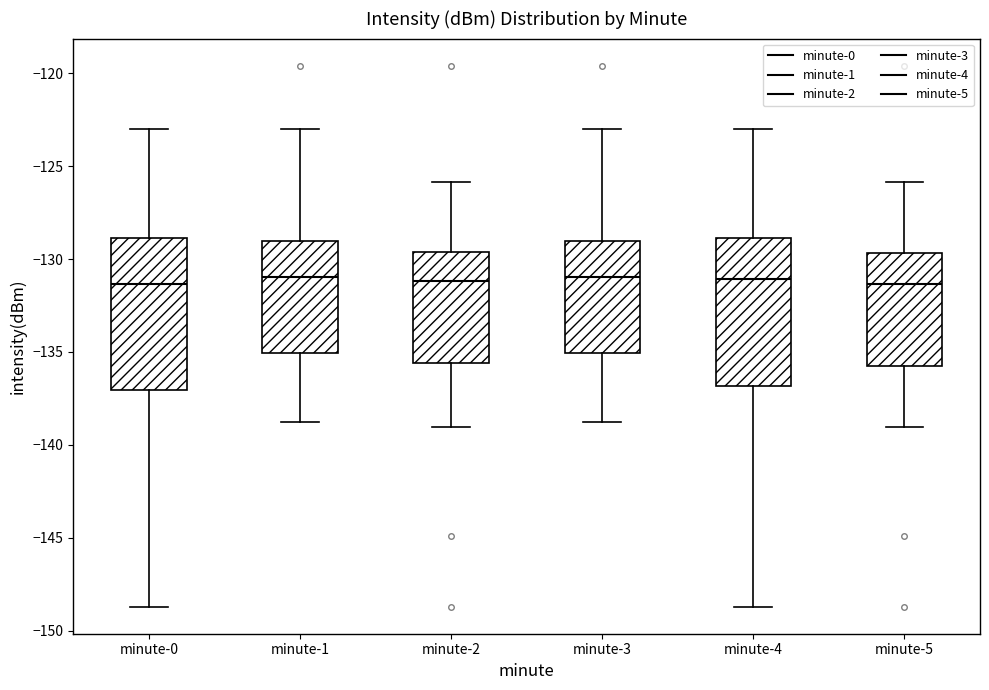

Reading left to right, read every box against the y-axis: the position of its median line, the range the box covers, and the ends of its whiskers. The values are not printed on the chart, so give them approximately, as read against the axis.

minute-0: median -131.5, box -137.0 to -129.0, whiskers -148.5 to -123.0
minute-1: median -131.0, box -135.0 to -129.0, whiskers -139.0 to -123.0
minute-2: median -131.0, box -135.5 to -129.5, whiskers -139.0 to -126.0
minute-3: median -131.0, box -135.0 to -129.0, whiskers -139.0 to -123.0
minute-4: median -131.0, box -137.0 to -129.0, whiskers -148.5 to -123.0
minute-5: median -131.5, box -136.0 to -129.5, whiskers -139.0 to -126.0